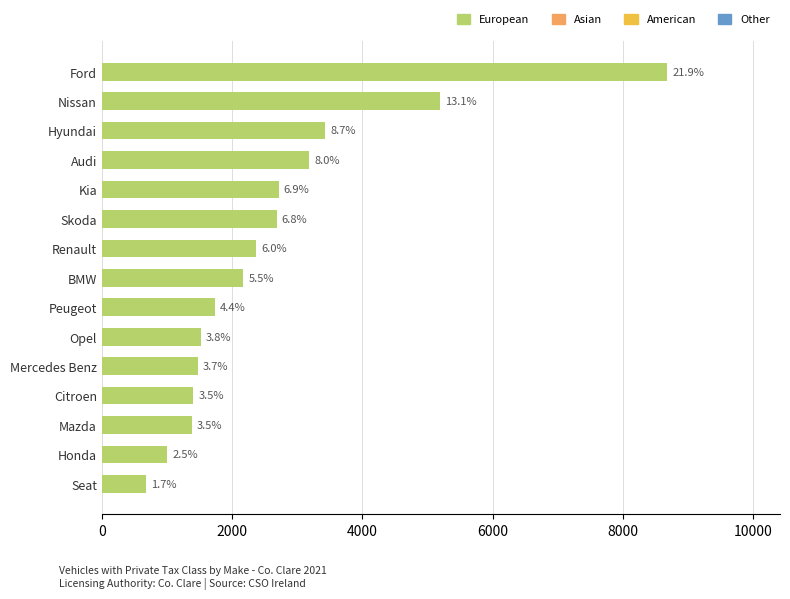

How many bars are there in total?

15